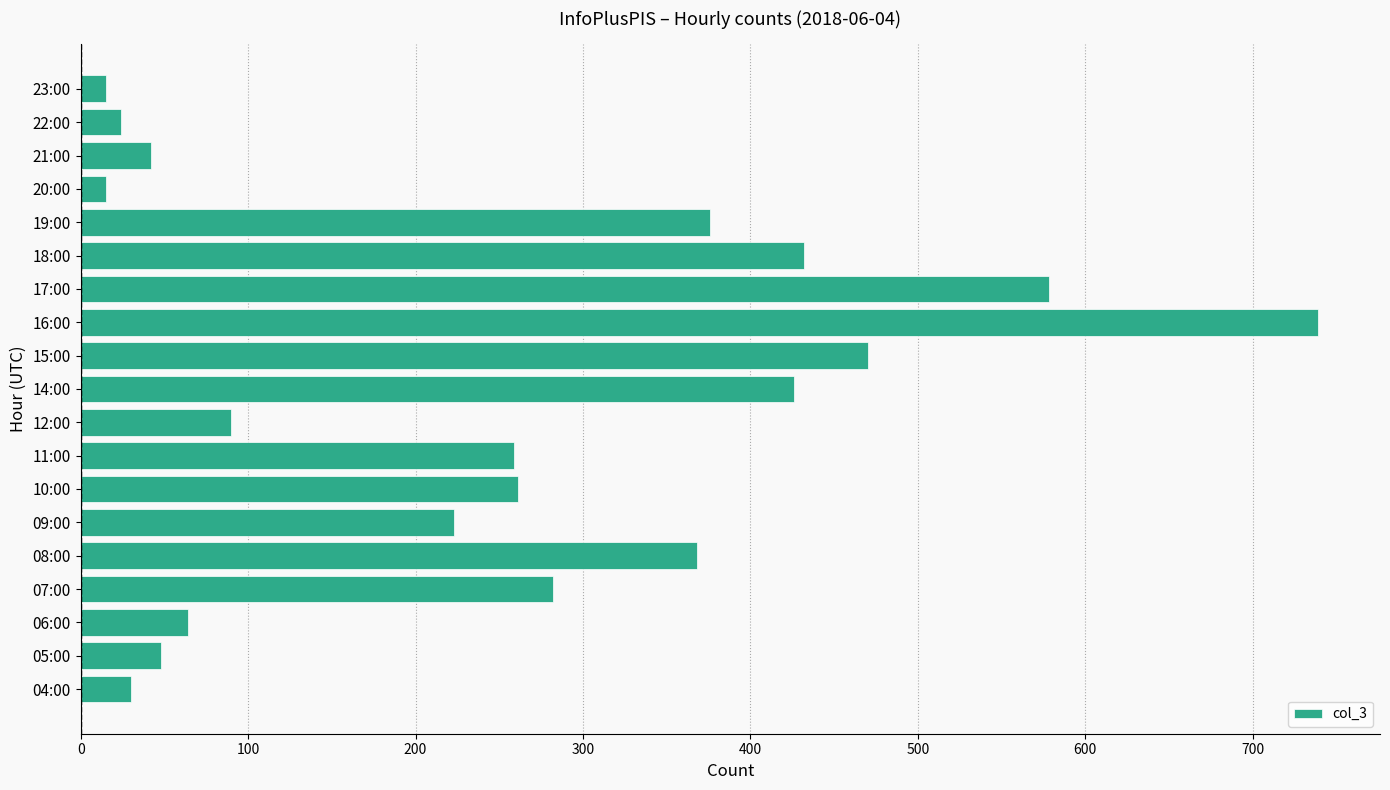

What is the difference between the second highest and minimum values?

563